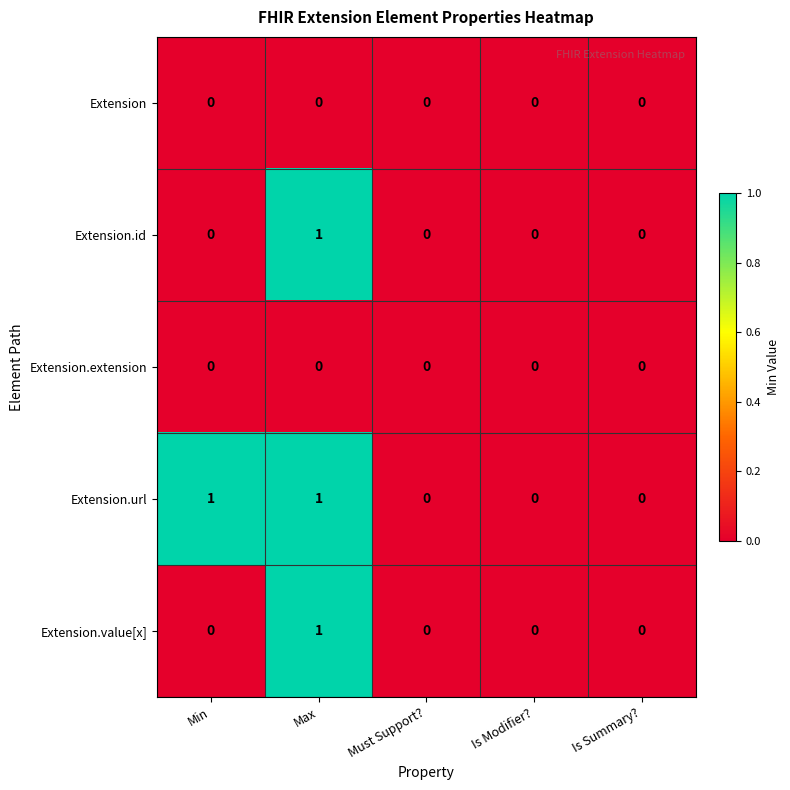

What is the difference between the highest and lowest values at Min?

1